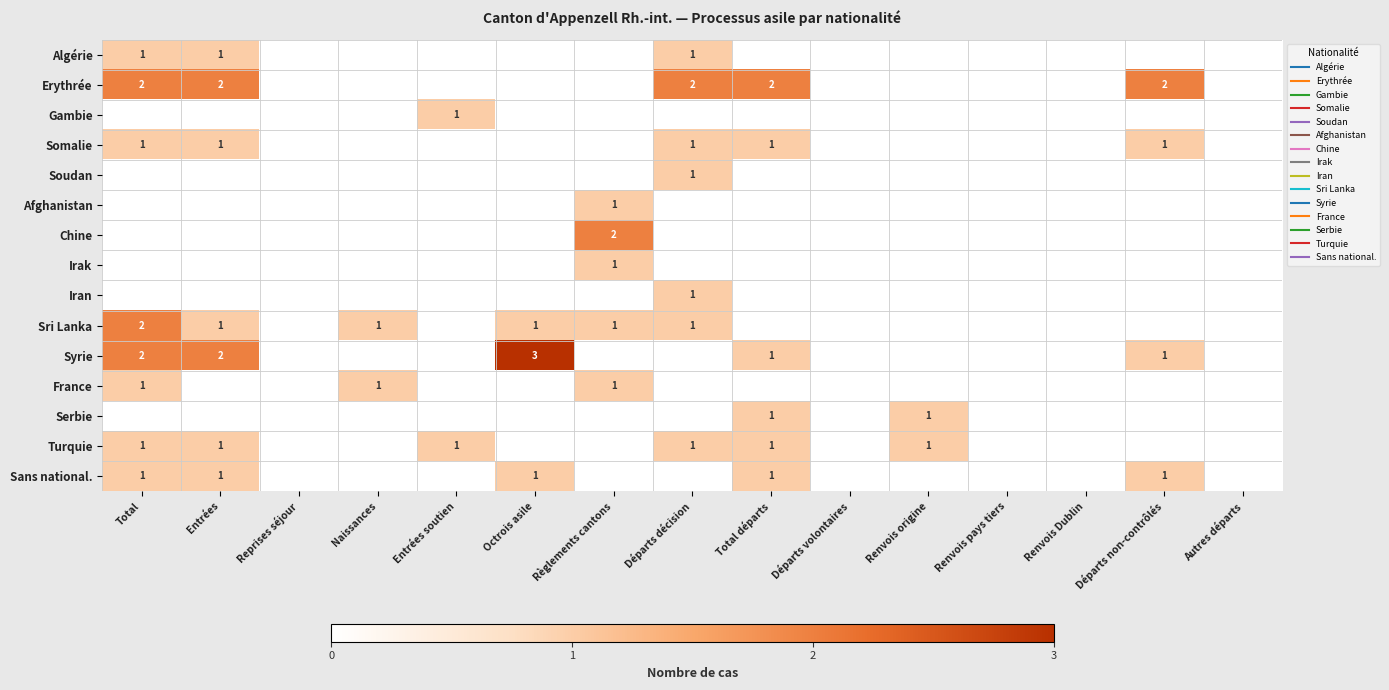

True or false: Afghanistan has a value of 1 at Octrois asile.

False